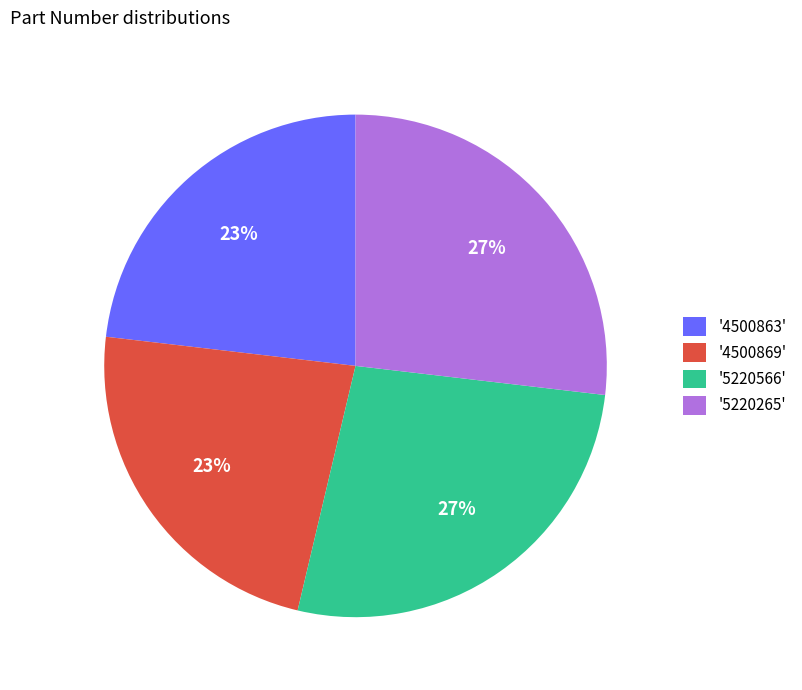

How many slices are in this pie chart?

4